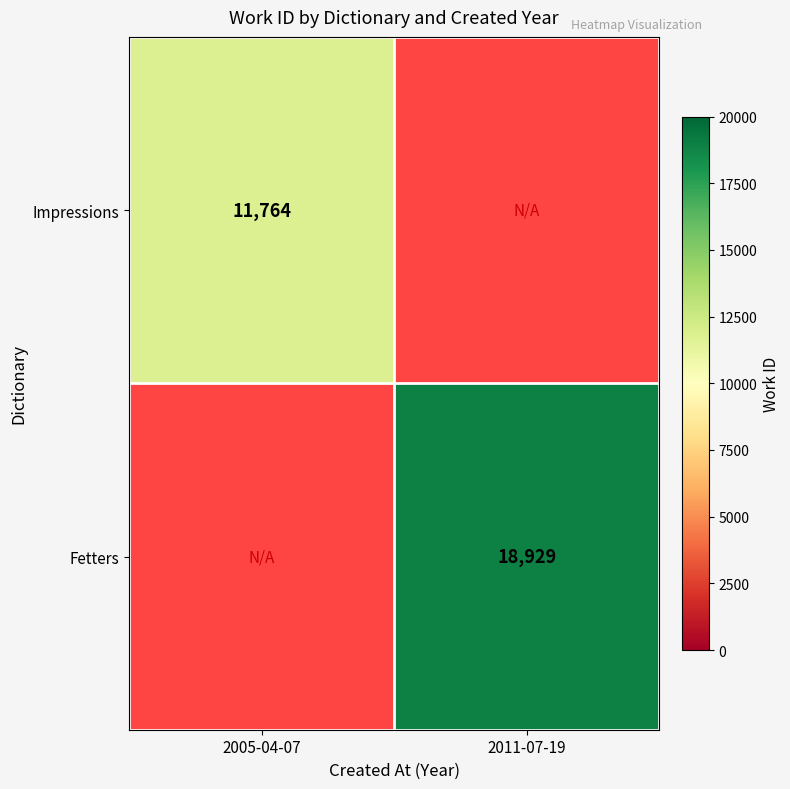

True or false: Fetters has a value of 18929 at 2011-07-19.

True